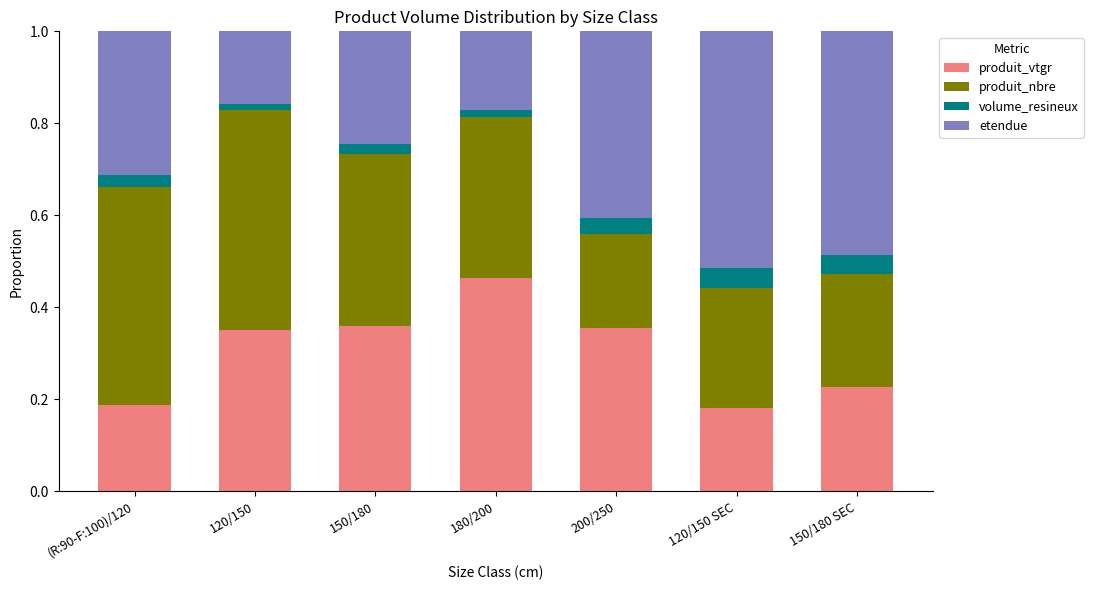

How many data points does each series have?

7